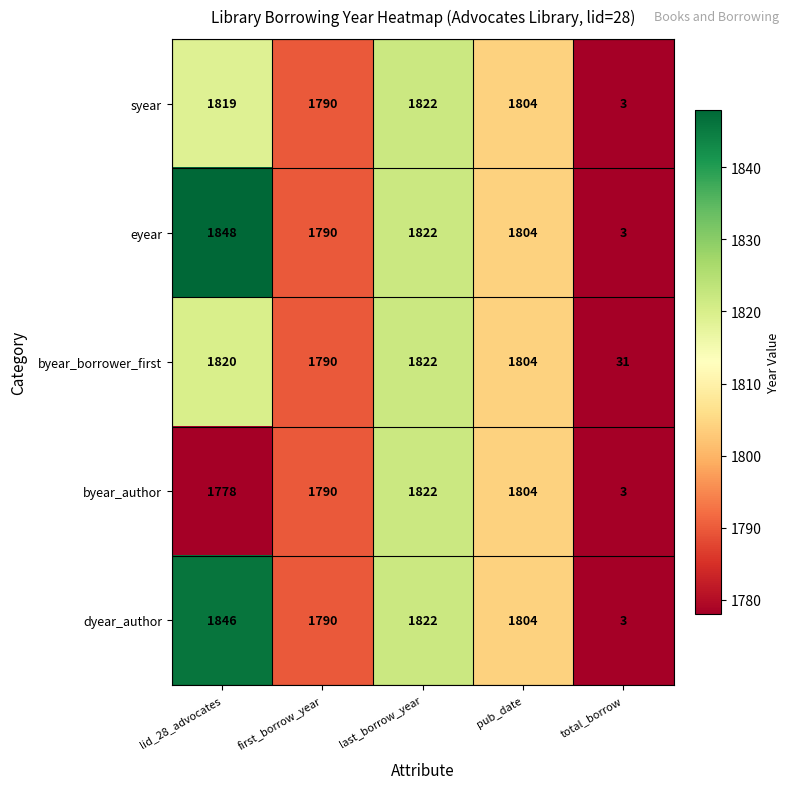

Where is byear_author nearest to the value 912?

lid_28_advocates